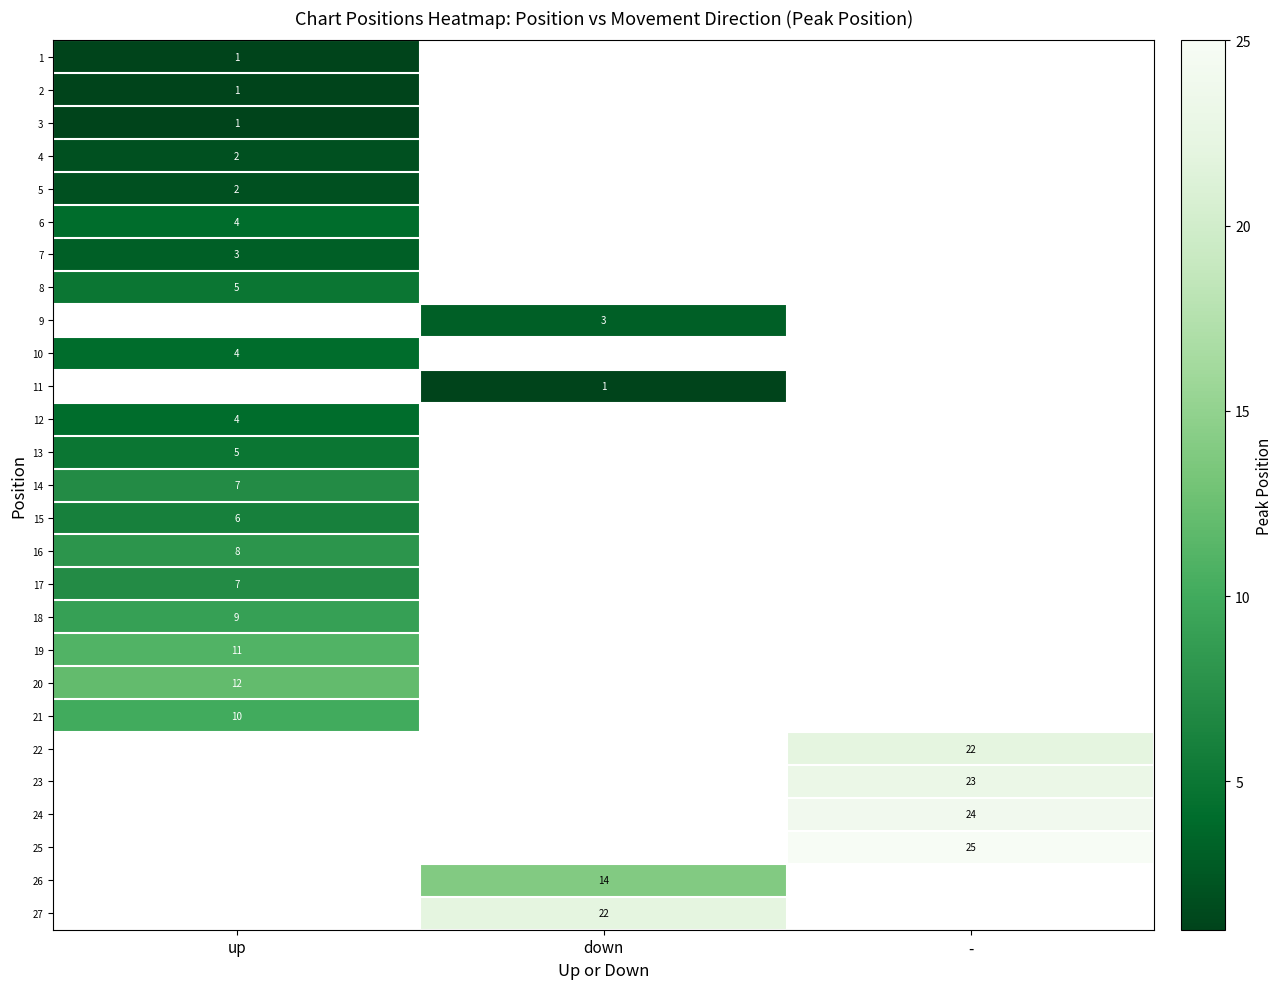

Is it true that 25 equals 25 at -?

True